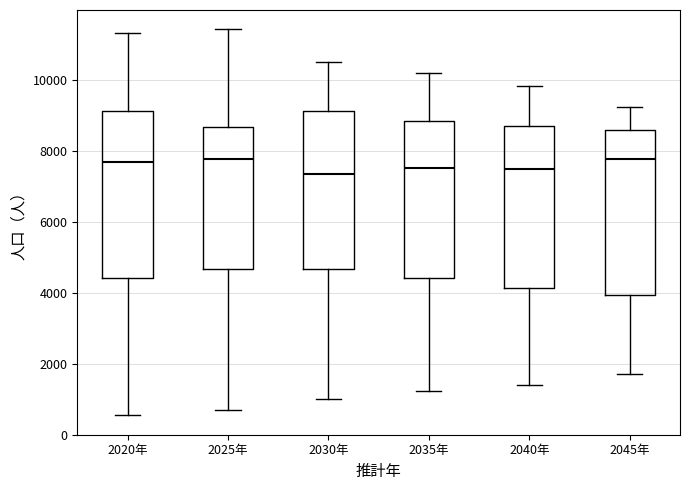

Reading left to right, read every box against the y-axis: the position of its median line, the range the box covers, and the ends of its whiskers. The values are not printed on the chart, so give them approximately, as read against the axis.

2020年: median 7600, box 4400 to 9200, whiskers 600 to 11400
2025年: median 7800, box 4600 to 8600, whiskers 600 to 11400
2030年: median 7400, box 4600 to 9200, whiskers 1000 to 10600
2035年: median 7600, box 4400 to 8800, whiskers 1200 to 10200
2040年: median 7400, box 4200 to 8600, whiskers 1400 to 9800
2045年: median 7800, box 4000 to 8600, whiskers 1800 to 9200